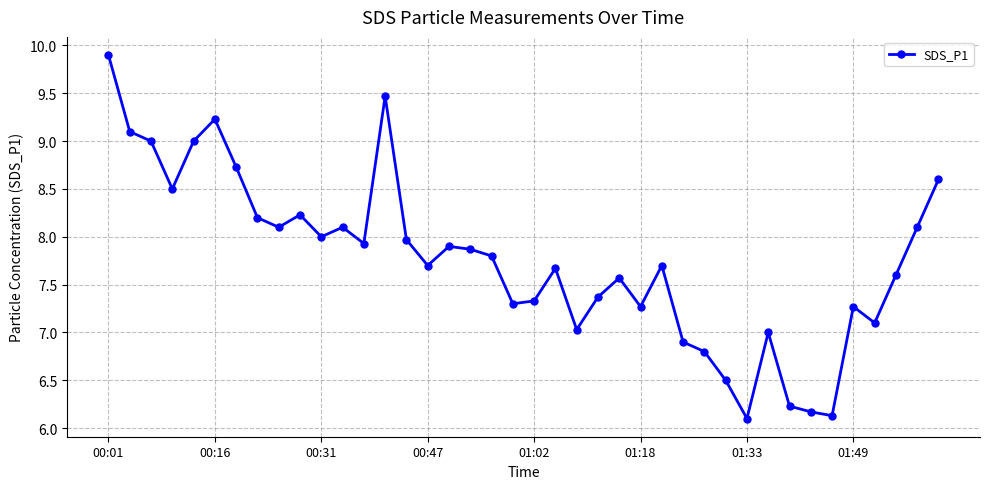

What is the smallest value displayed?

6.1